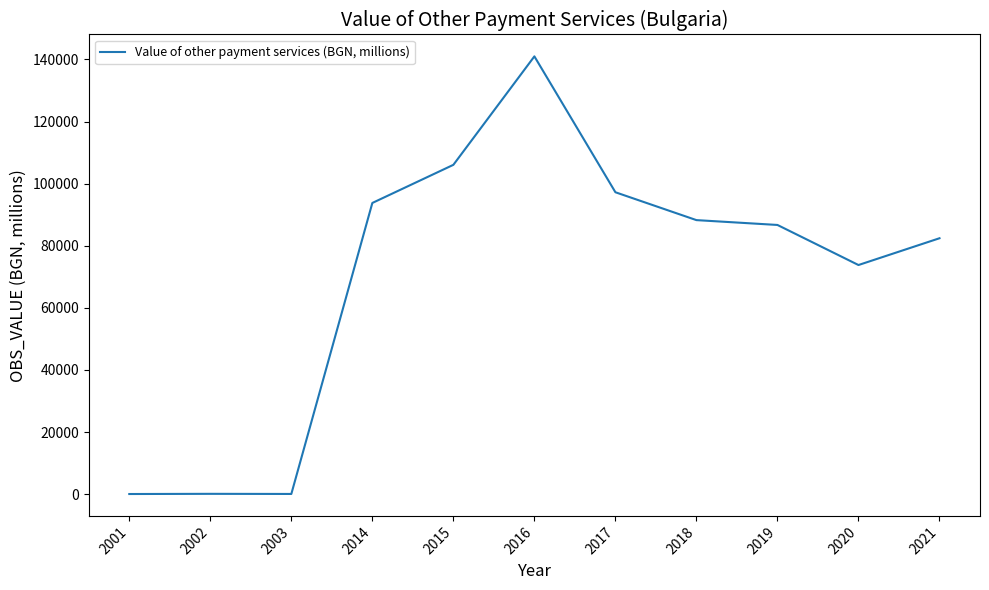

What is the difference between the maximum and minimum values?

140961.5